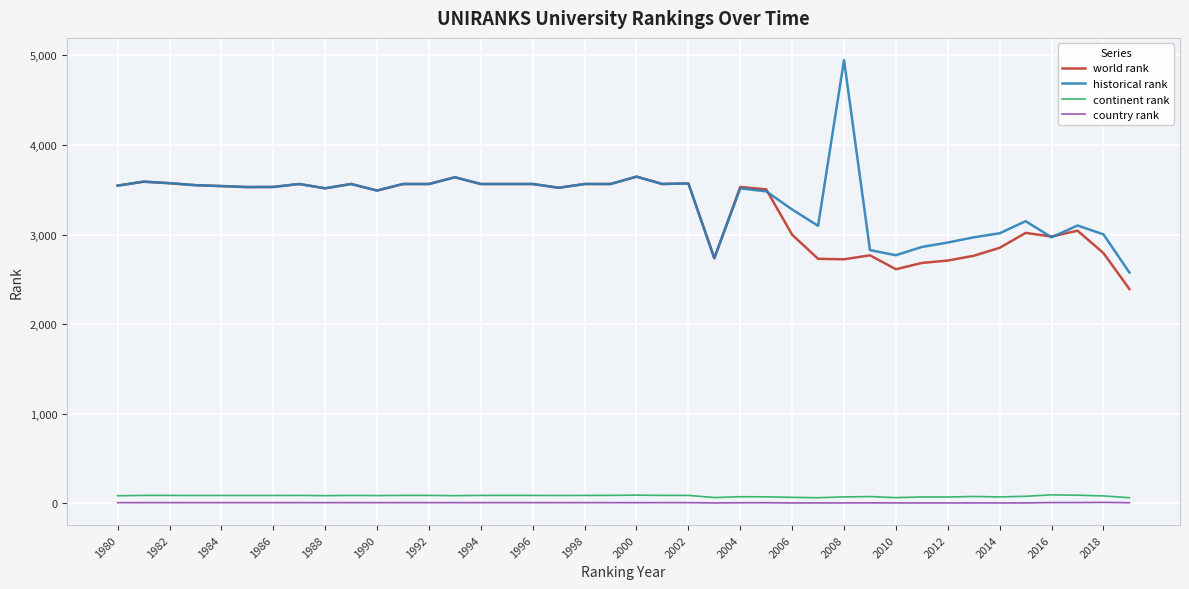

What is the minimum value for historical rank?

2576.3